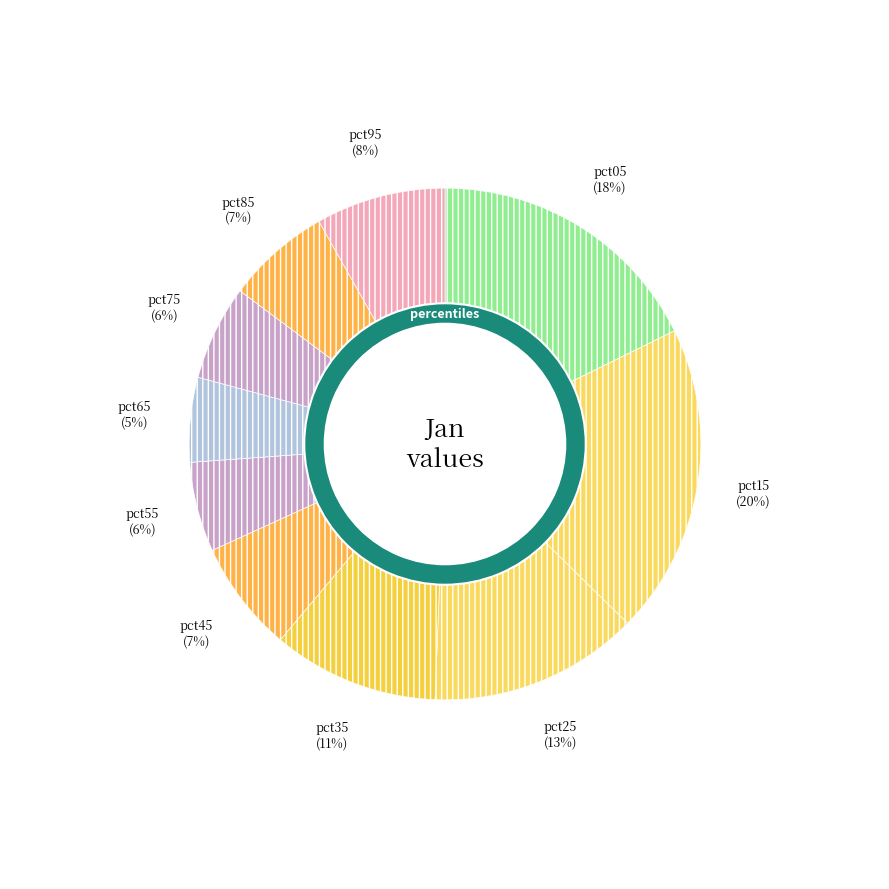

Is there any slice that represents more than half of the pie?

No